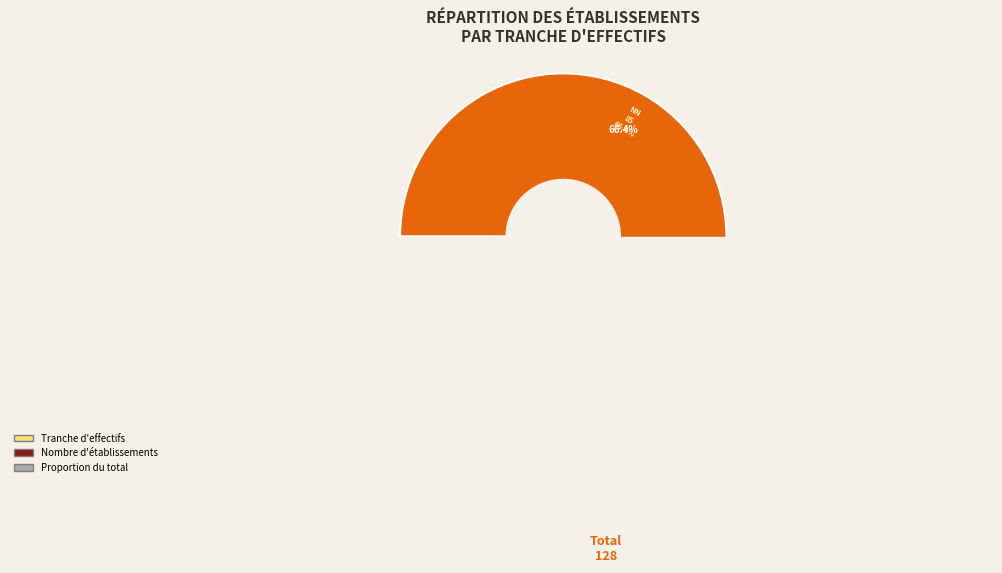

To the nearest percent, what portion does 22 represent?

2%